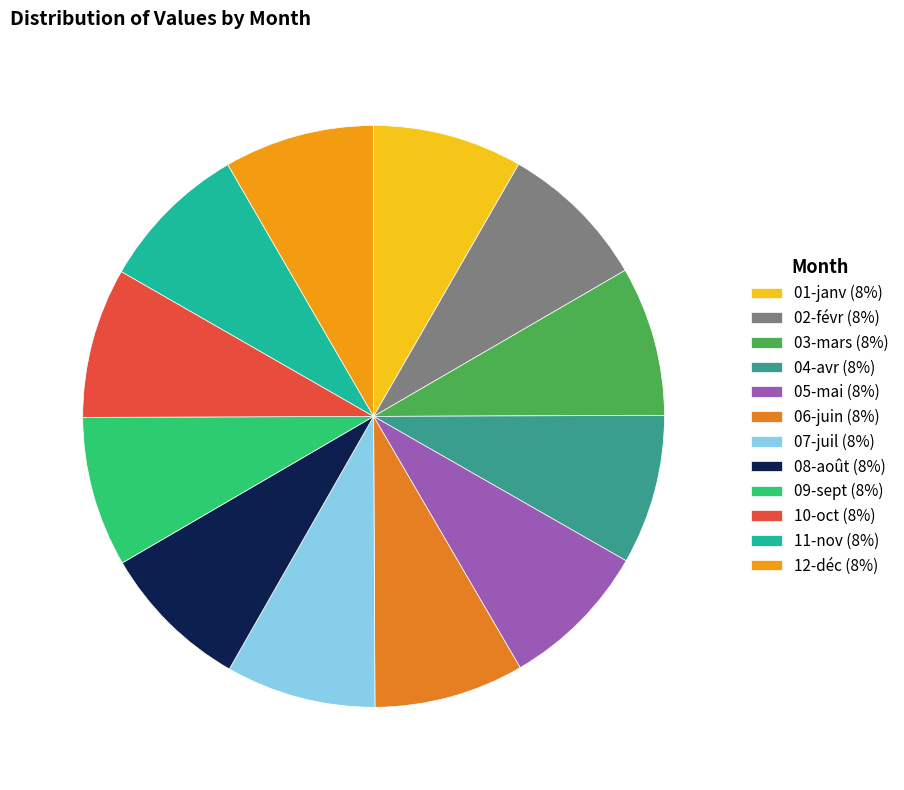

Which slice is the smallest?

01-janv